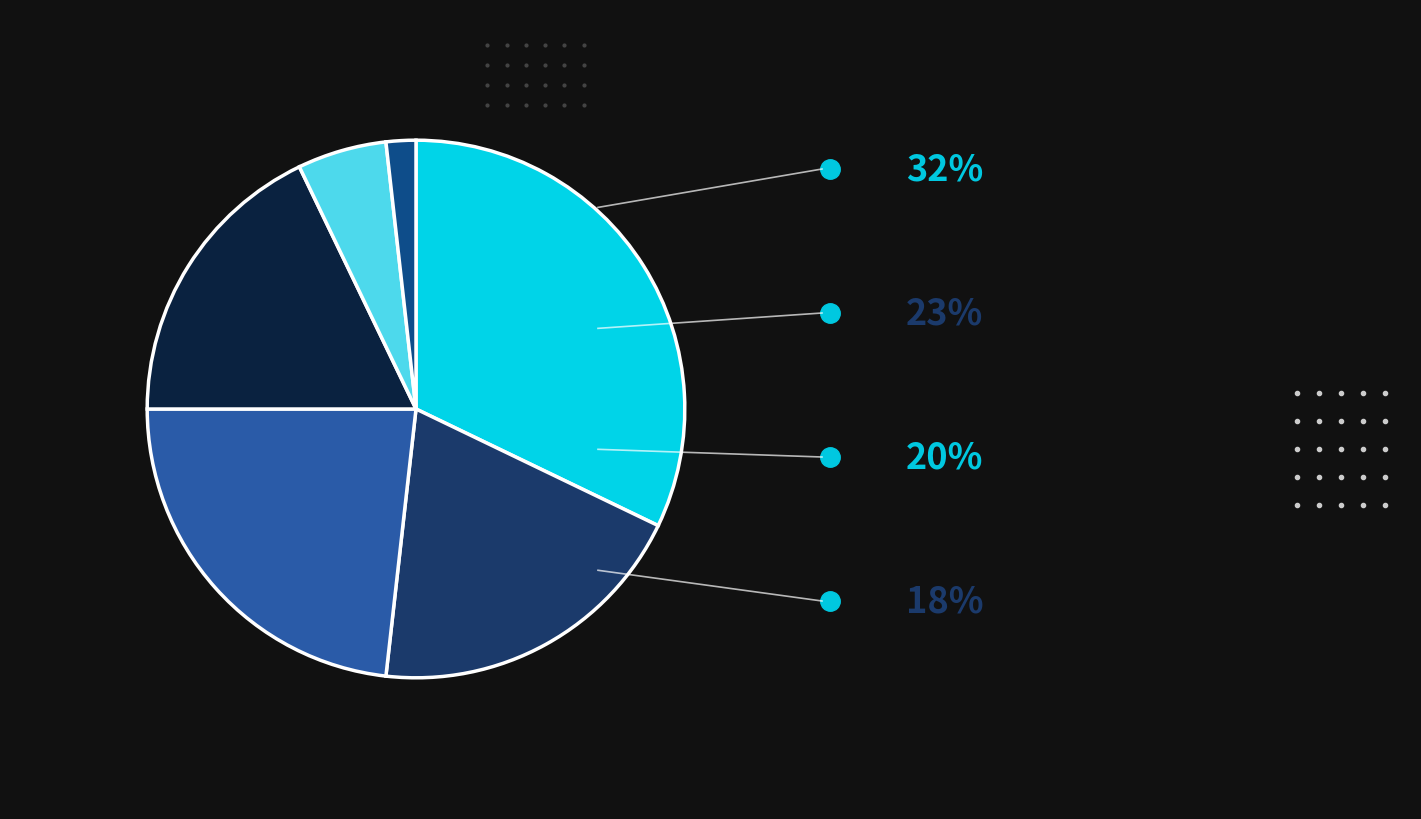

How many slices are in this pie chart?

6